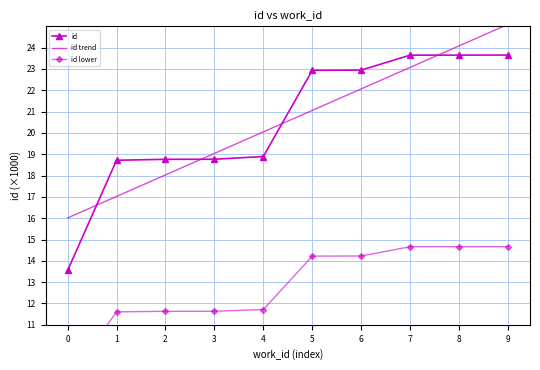

Reading right to left, extract all data points from this chart.

id: 9=23.7	8=23.6	7=23.6	6=22.9	5=22.9	4=18.9	3=18.8	2=18.8	1=18.7	0=13.5
id trend: 9=25.1	8=24.1	7=23.1	6=22.1	5=21.1	4=20.0	3=19.0	2=18.0	1=17.0	0=16.0
id lower: 9=14.7	8=14.7	7=14.7	6=14.2	5=14.2	4=11.7	3=11.6	2=11.6	1=11.6	0=8.4